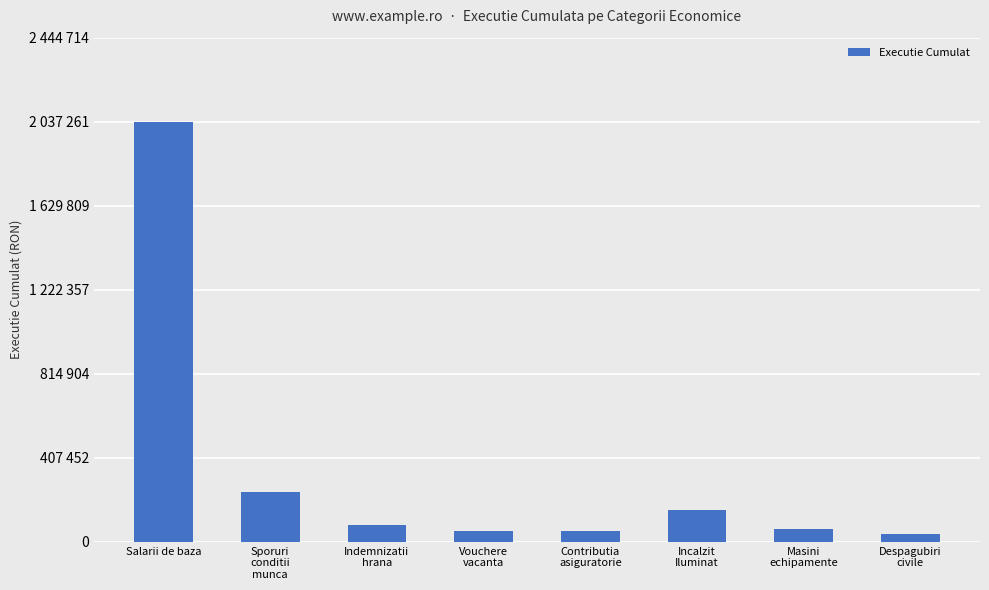

Are the bars horizontal?

No